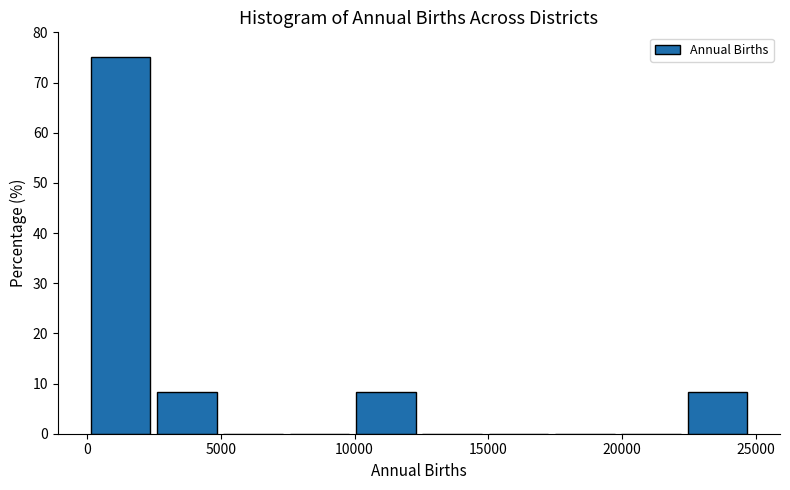

Reading left to right, list every bar in this chart as the range it spans on the x-axis followed by its height. Neither the bar edges nor the heights are printed on the chart, so give them approximately, as read against the axes.

0 to 2500: 75
2500 to 5000: 8
5000 to 7500: 0
7500 to 10000: 0
10000 to 12500: 8
12500 to 15000: 0
15000 to 17500: 0
17500 to 20000: 0
20000 to 22500: 0
22500 to 25000: 8